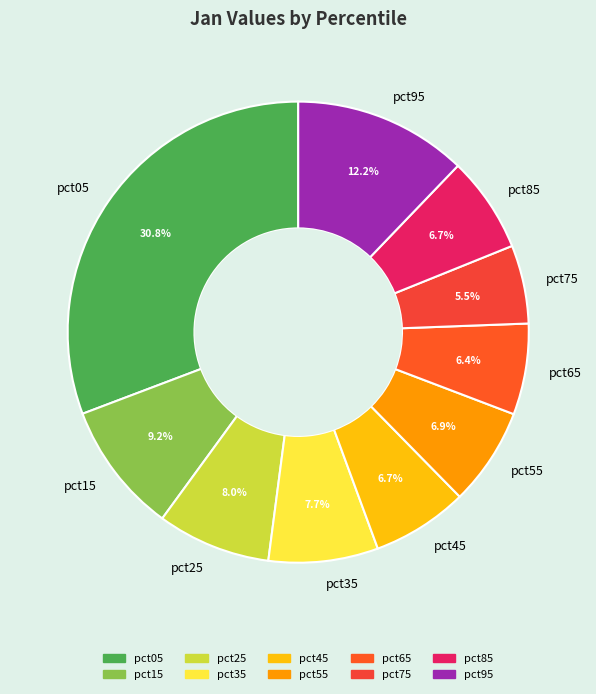

Which has a higher value, pct75 or pct85?

pct85